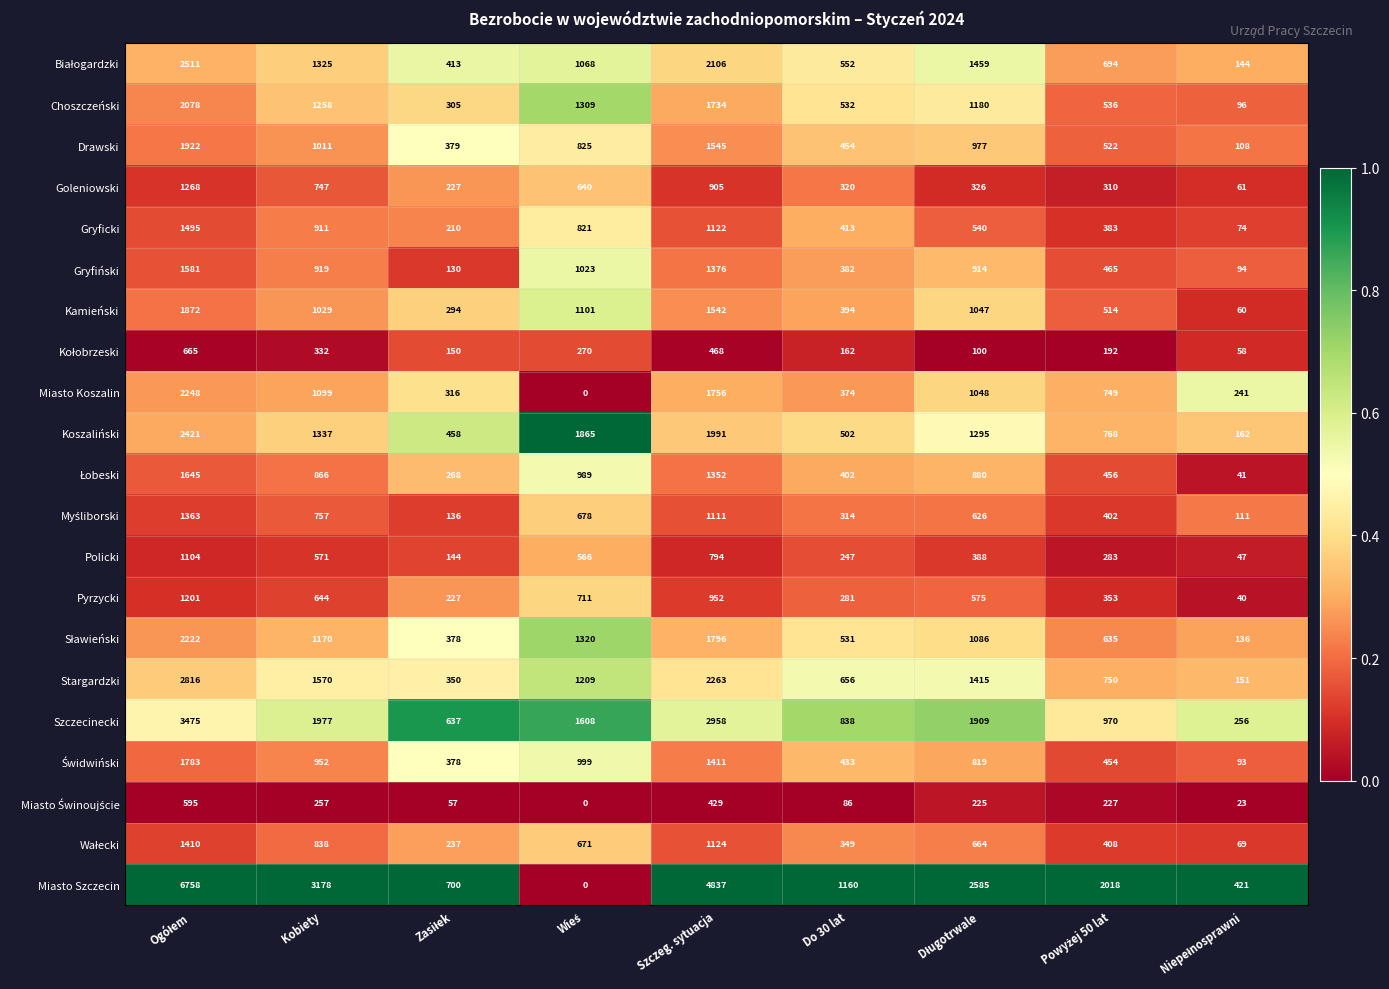

Which series has the largest range (max minus min)?

Miasto Szczecin